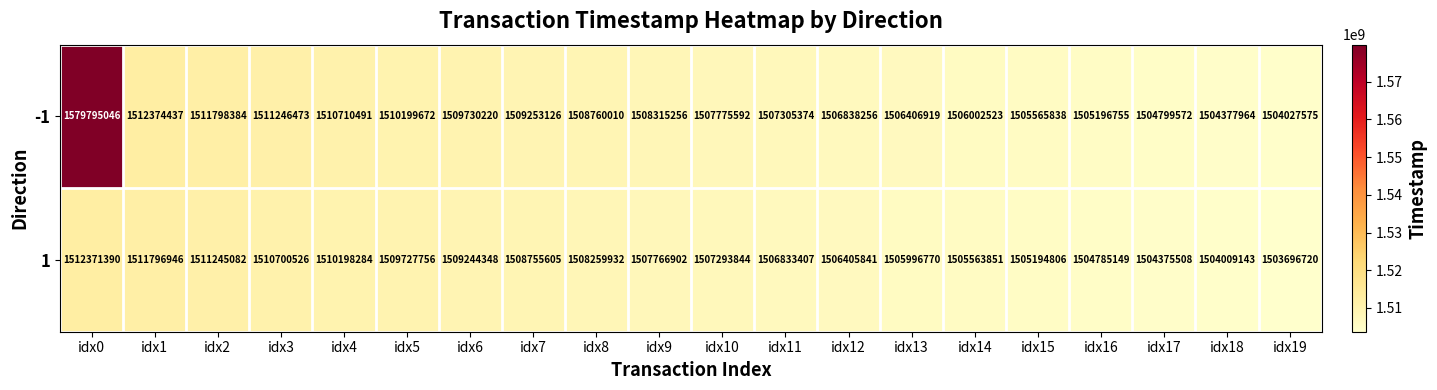

Where does the -1 series first go above 1508315256?

idx0